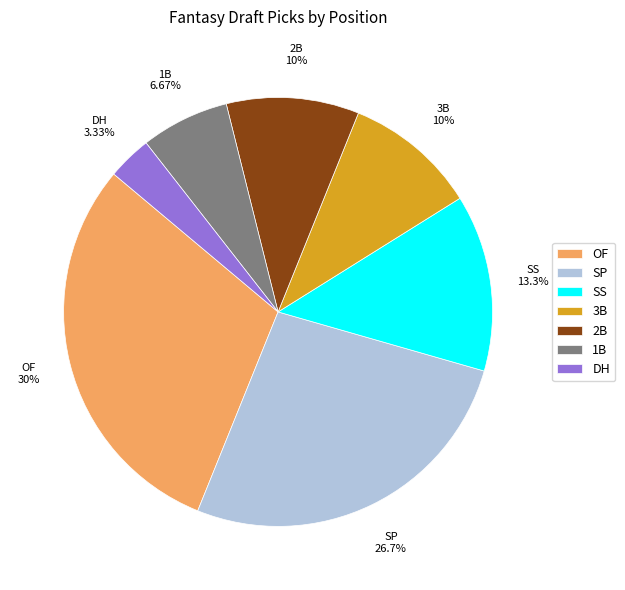

To the nearest percent, what is the difference between the SS and DH slice percentages?

10%